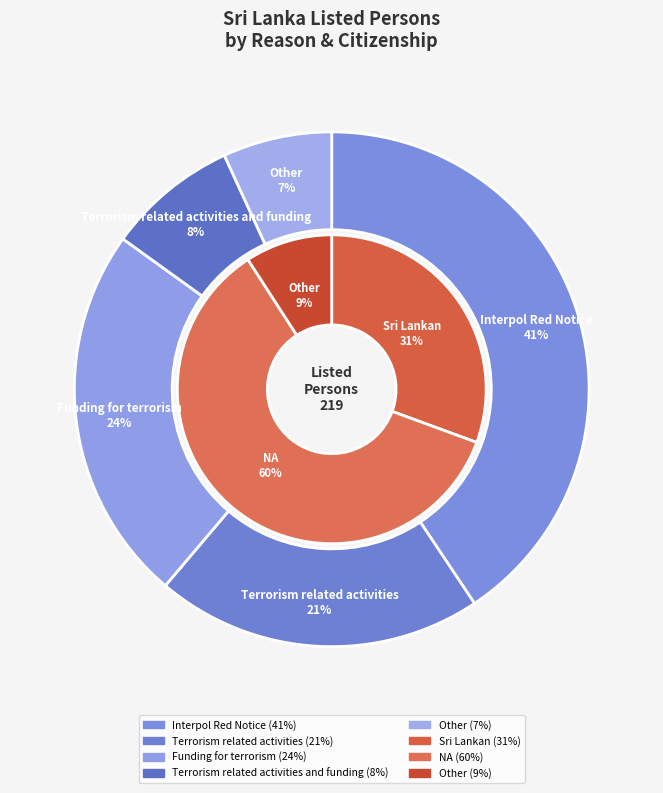

Does any single category account for the majority?

No